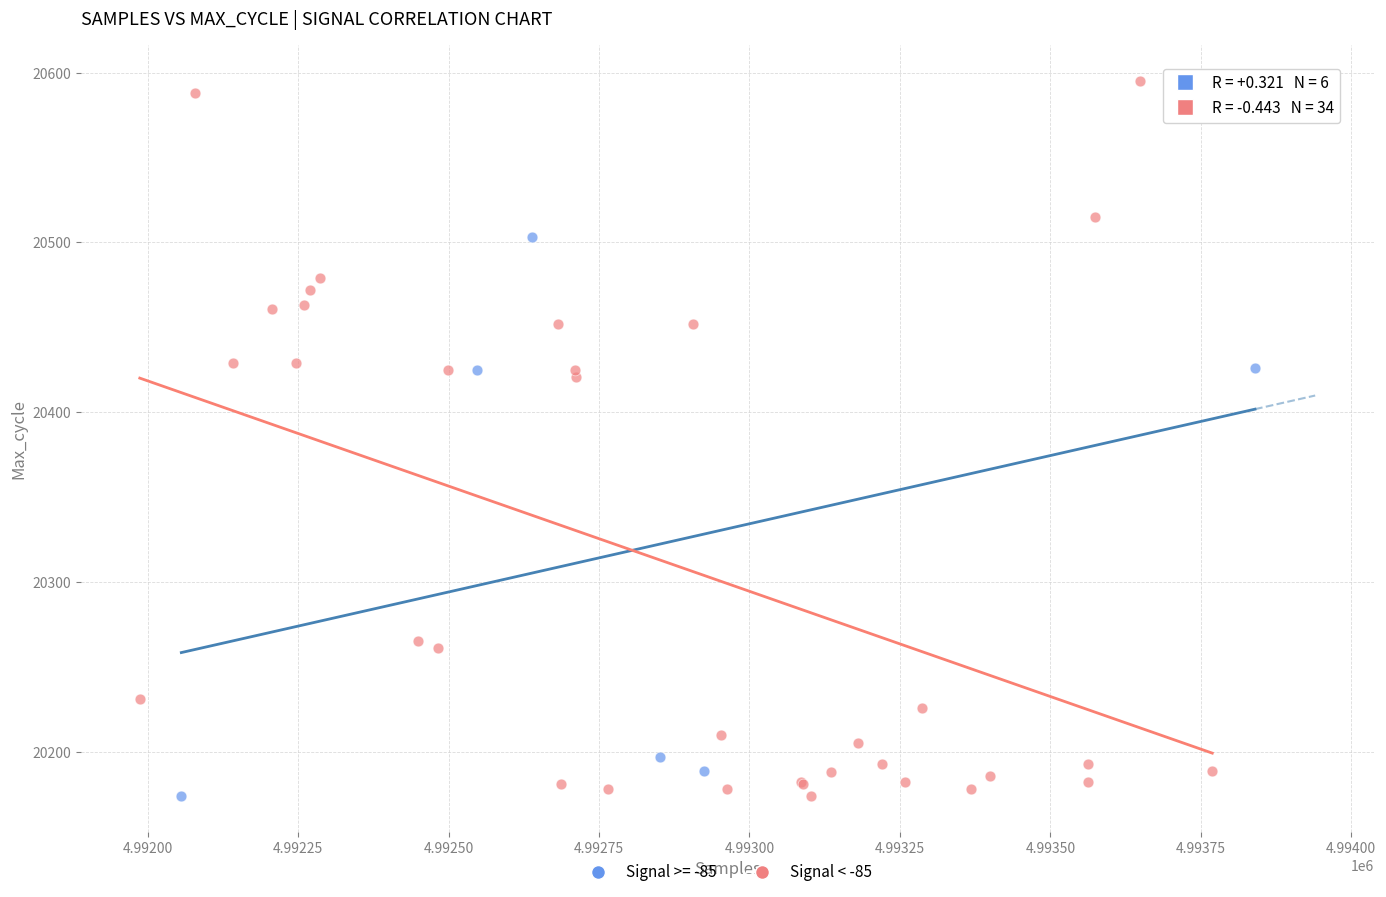

Which series has the widest spread of Y values?

Signal < -85